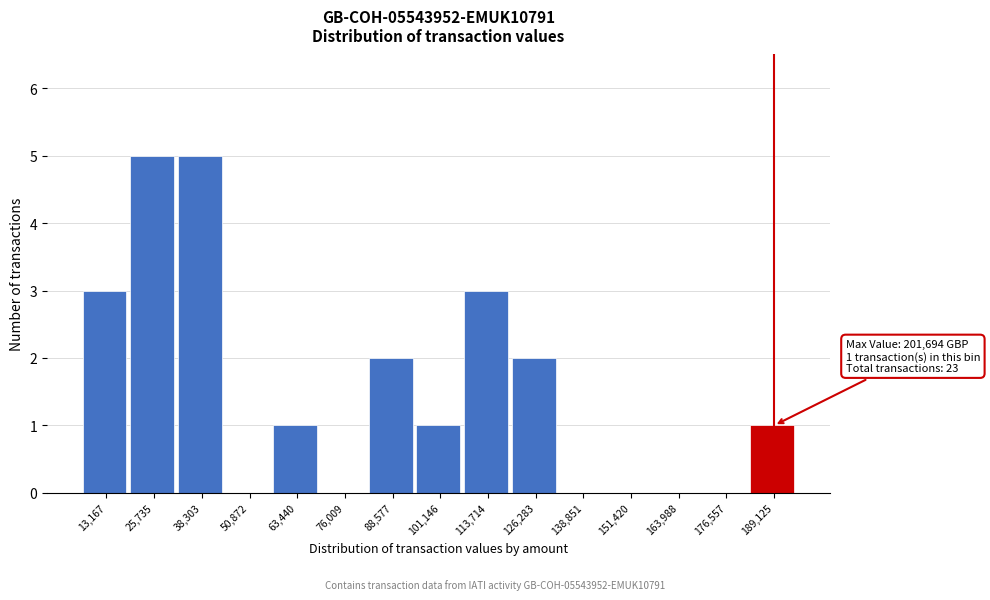

Reading left to right, transcribe all the data shown in this chart.

13,167=3	25,735=5	38,303=5	50,872=0	63,440=1	76,009=0	88,577=2	101,146=1	113,714=3	126,283=2	138,851=0	151,420=0	163,988=0	176,557=0	189,125=1